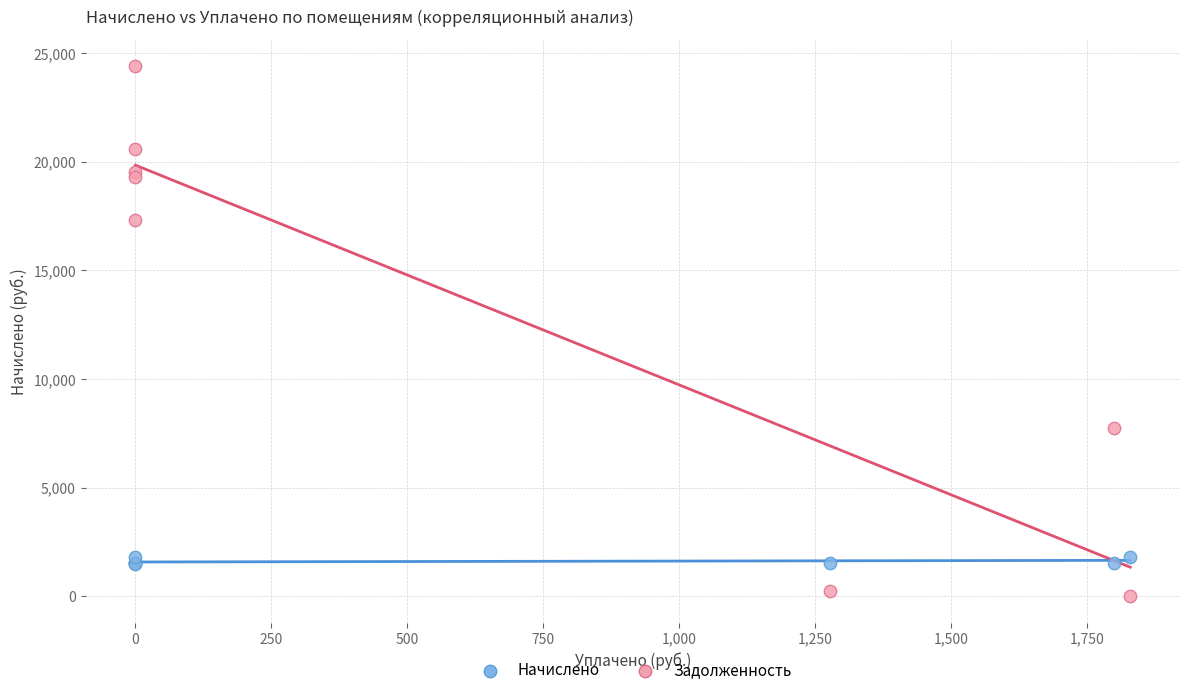

Which series has the widest spread of Y values?

Задолженность